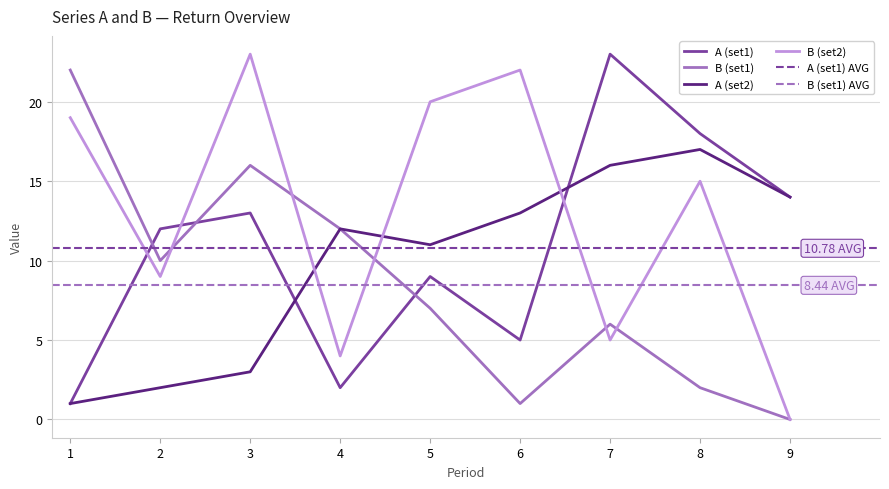

What is the difference between the second highest and minimum values in the A (set2) series?

15